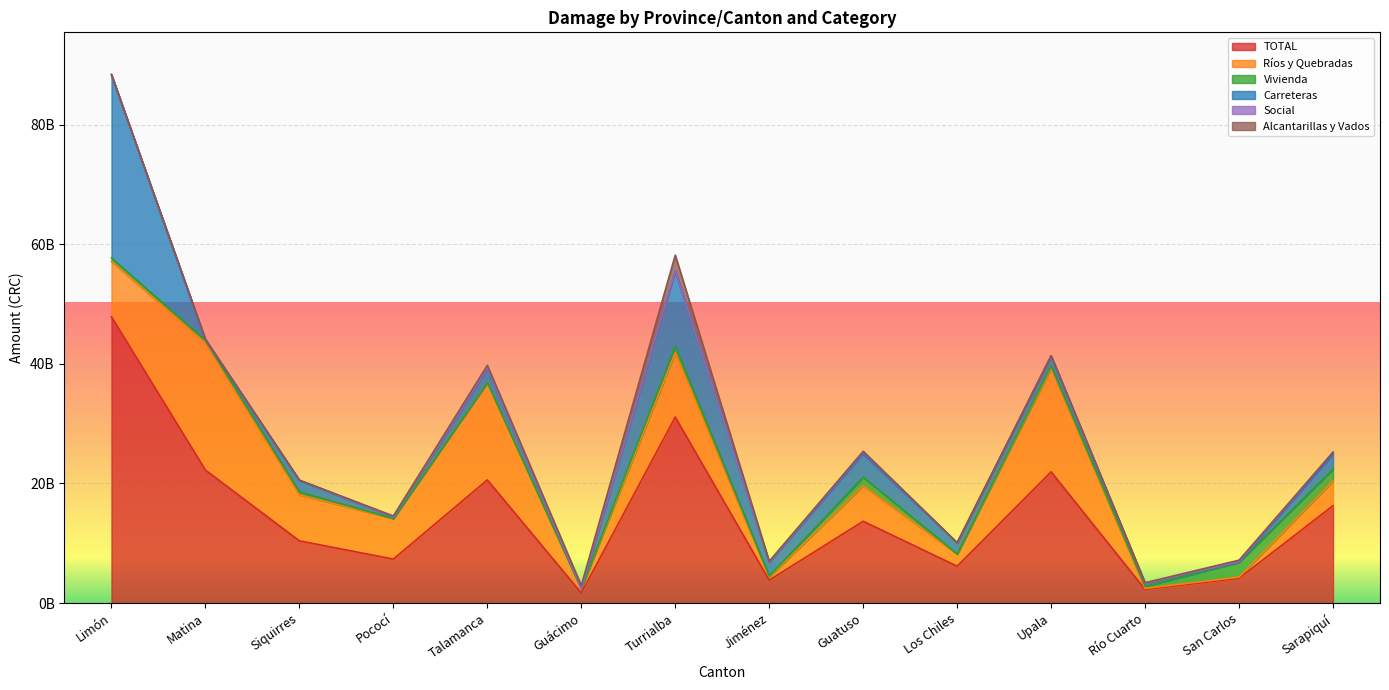

In Vivienda, how many points are higher than both neighbors (excluding endpoints)?

5